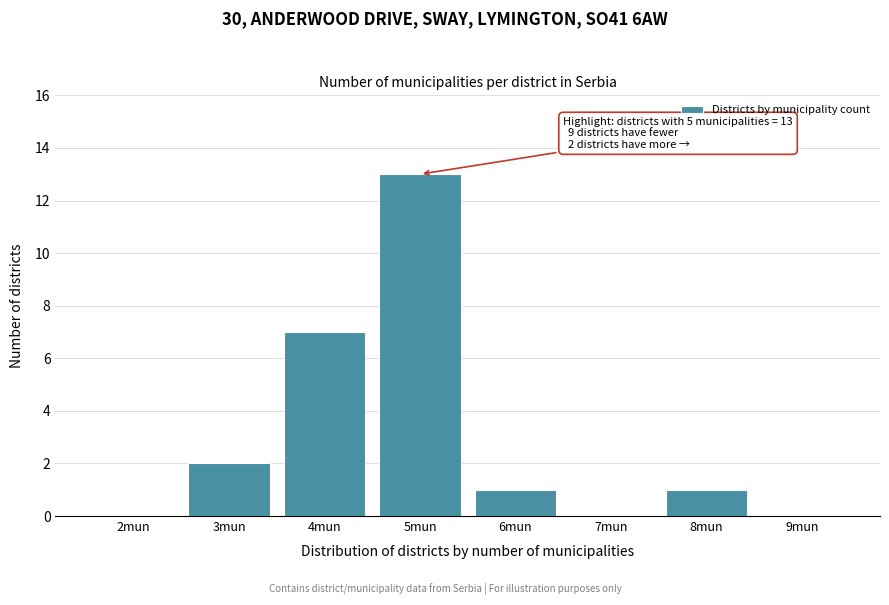

Reading left to right, list all the values displayed in this chart.

2mun=0	3mun=2	4mun=7	5mun=13	6mun=1	7mun=0	8mun=1	9mun=0